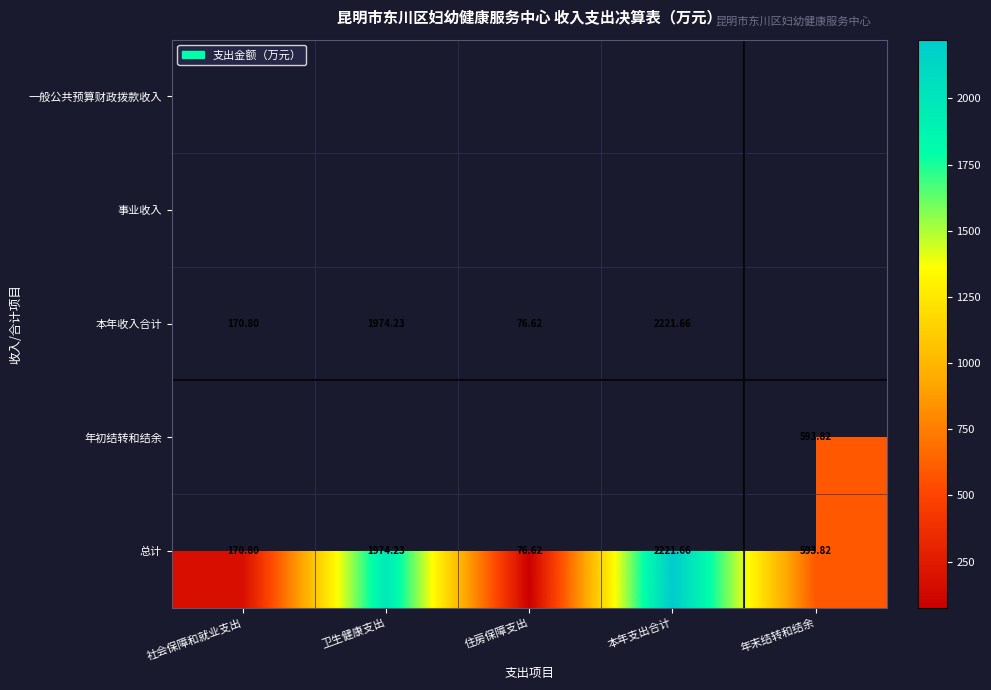

Rank the categories by 总计 value from lowest to highest.

住房保障支出, 社会保障和就业支出, 年末结转和结余, 卫生健康支出, 本年支出合计